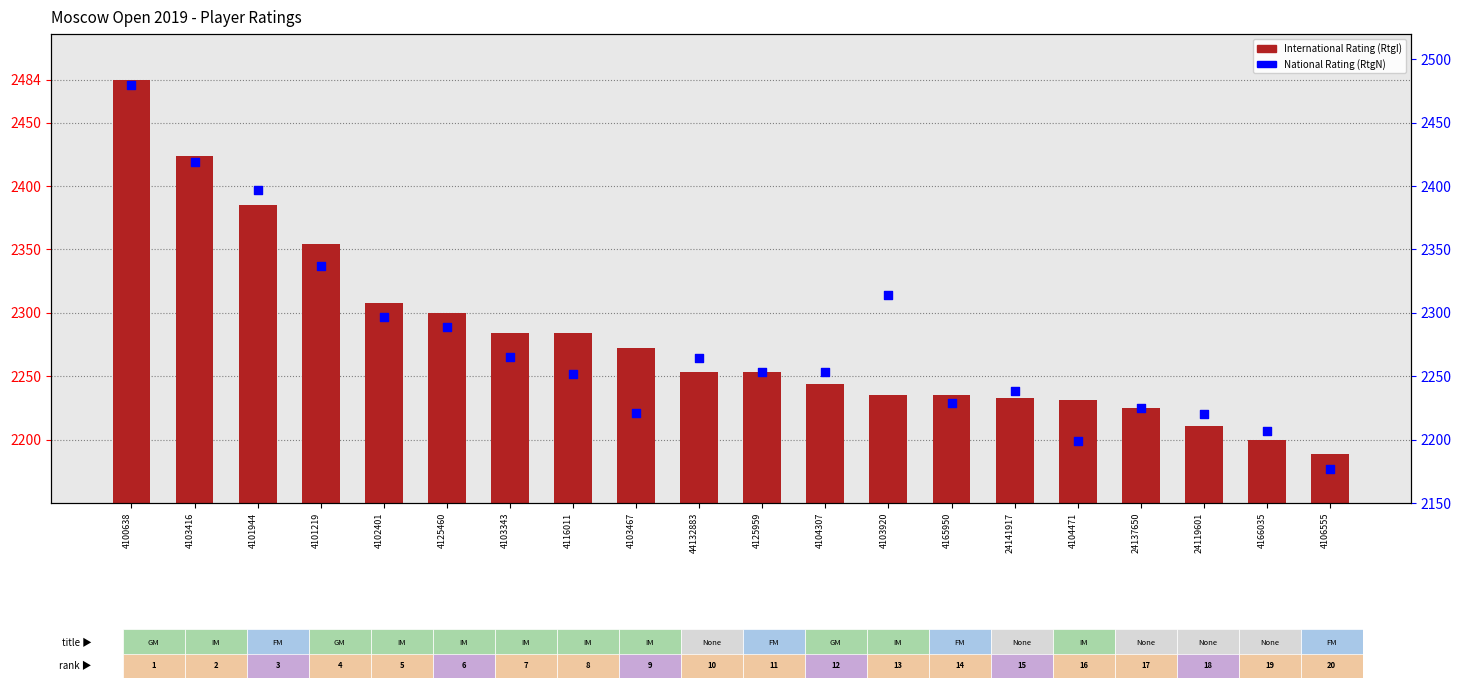

What are all the series names shown in the legend?

International Rating (RtgI), National Rating (RtgN)